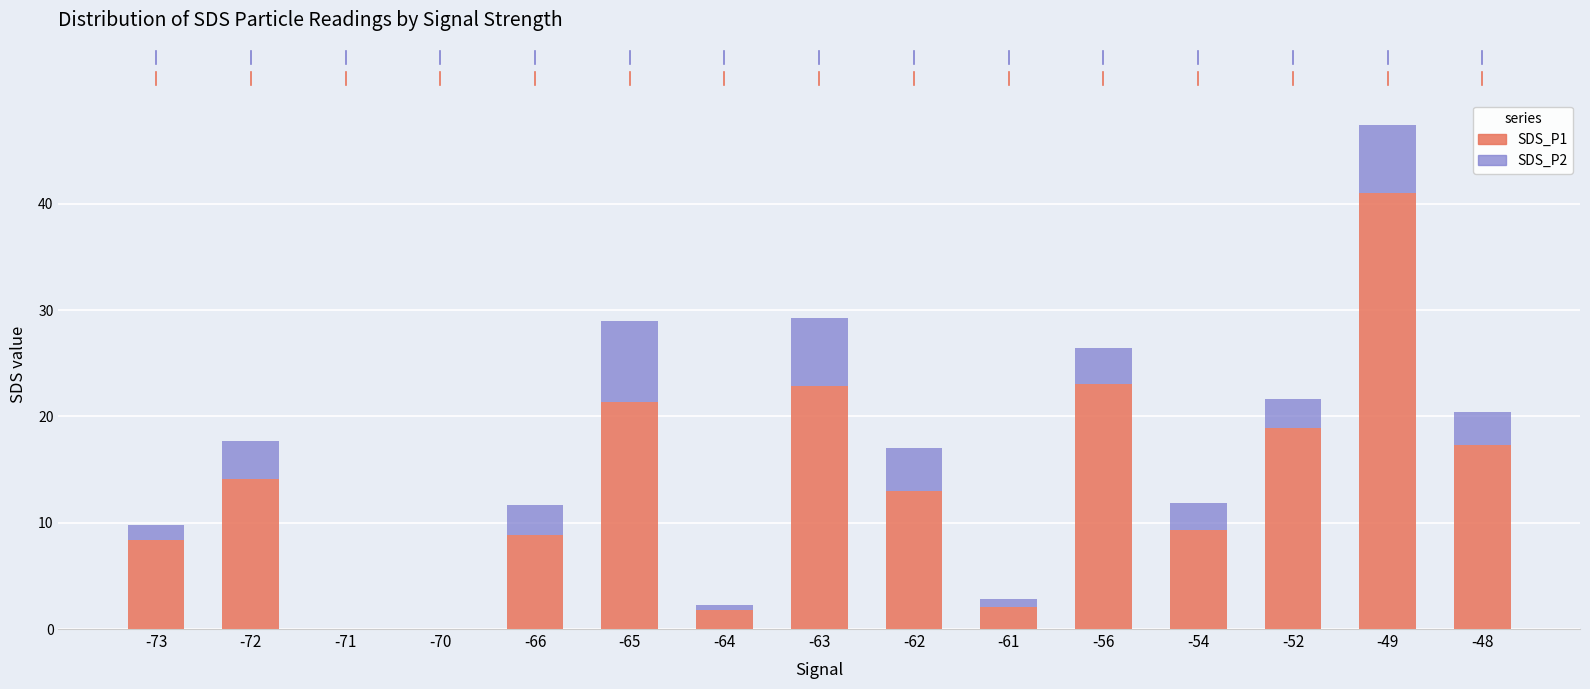

At which category is the sum across all series the highest?

-49